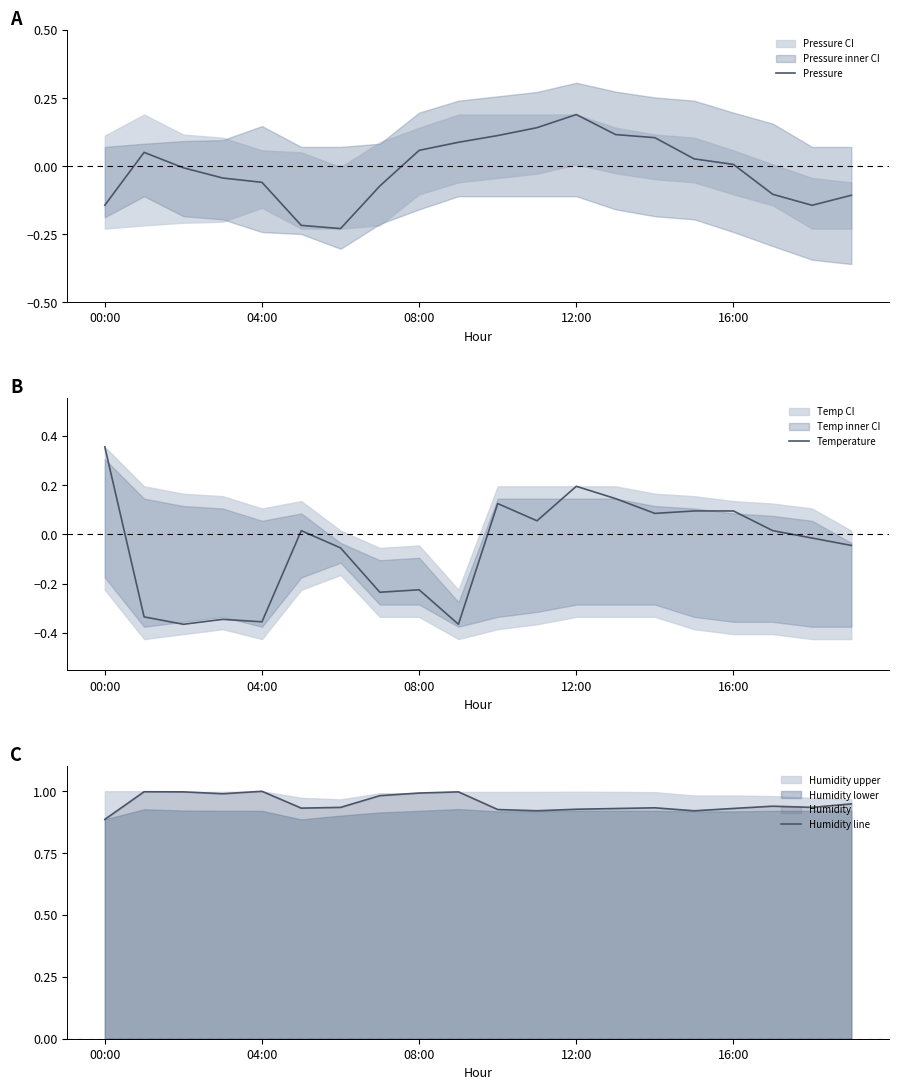

At which label does Temperature first exceed 0?

00:00